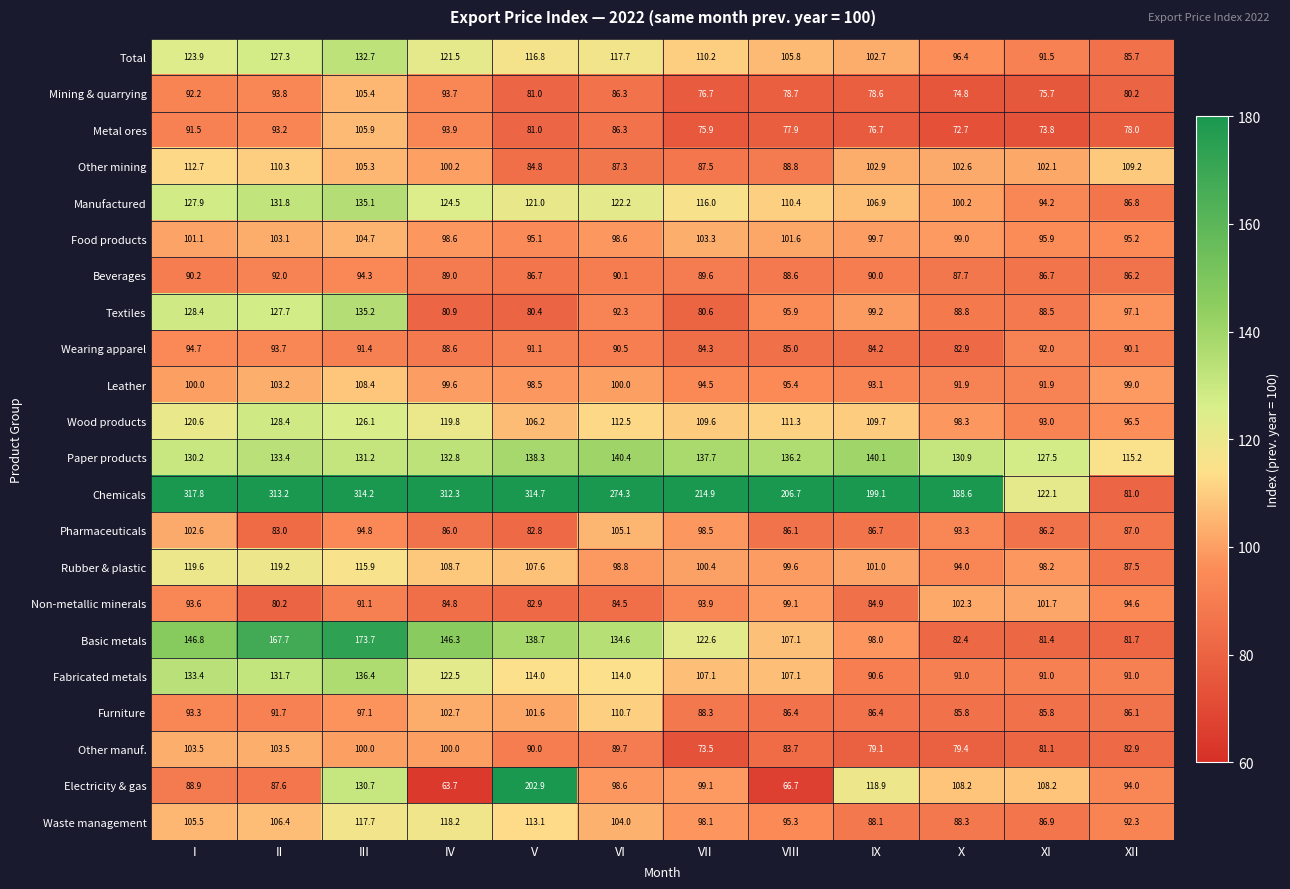

How many categories are shown in the chart?

12